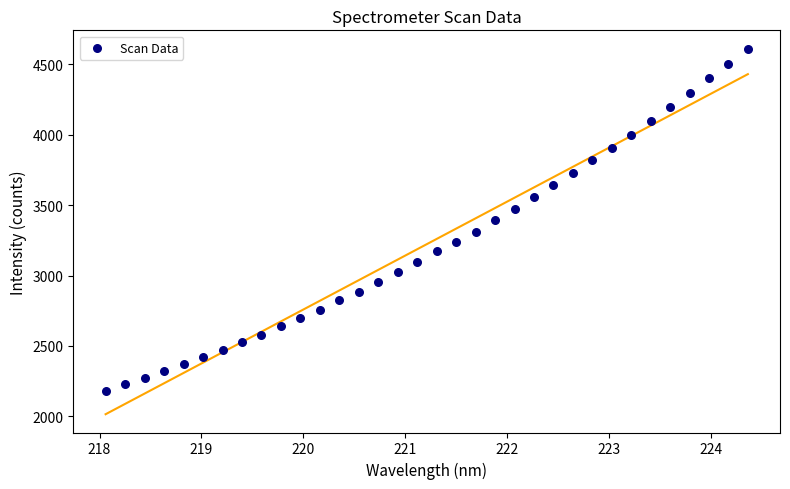

What is the range of X values (max minus min)?

6.3